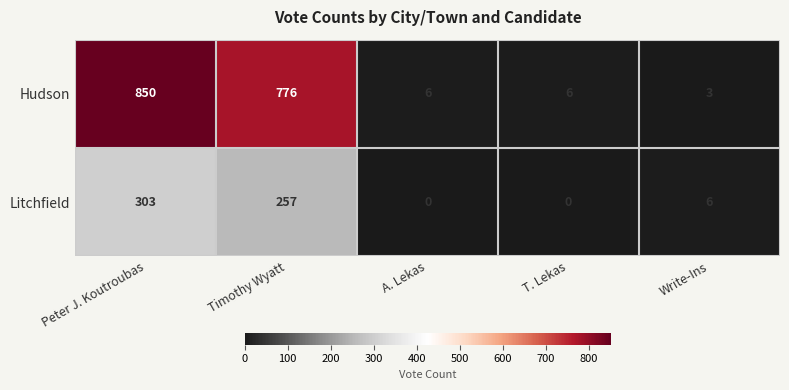

Which series has the largest total across all categories?

Hudson